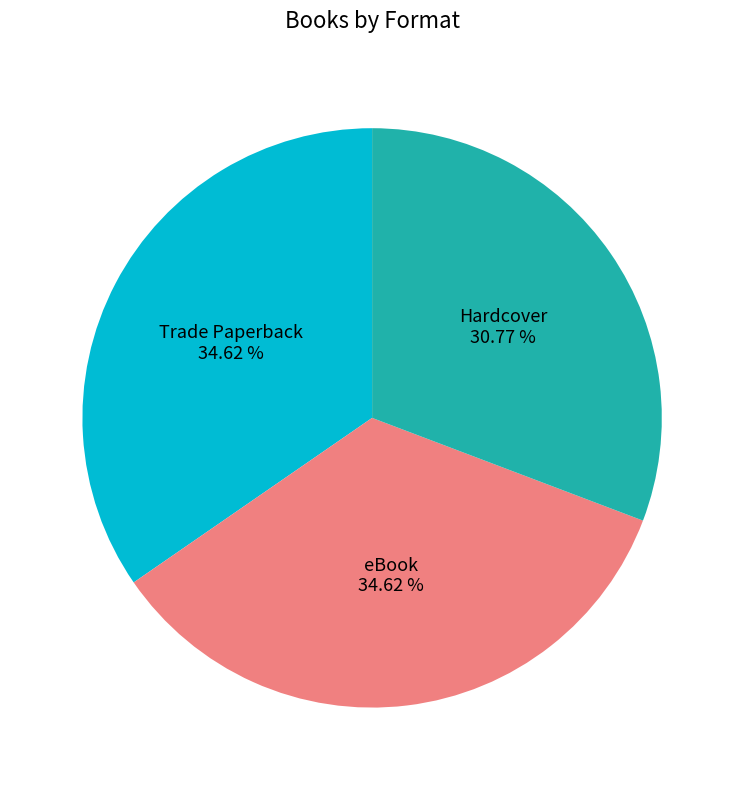

Which slice is the smallest?

Hardcover